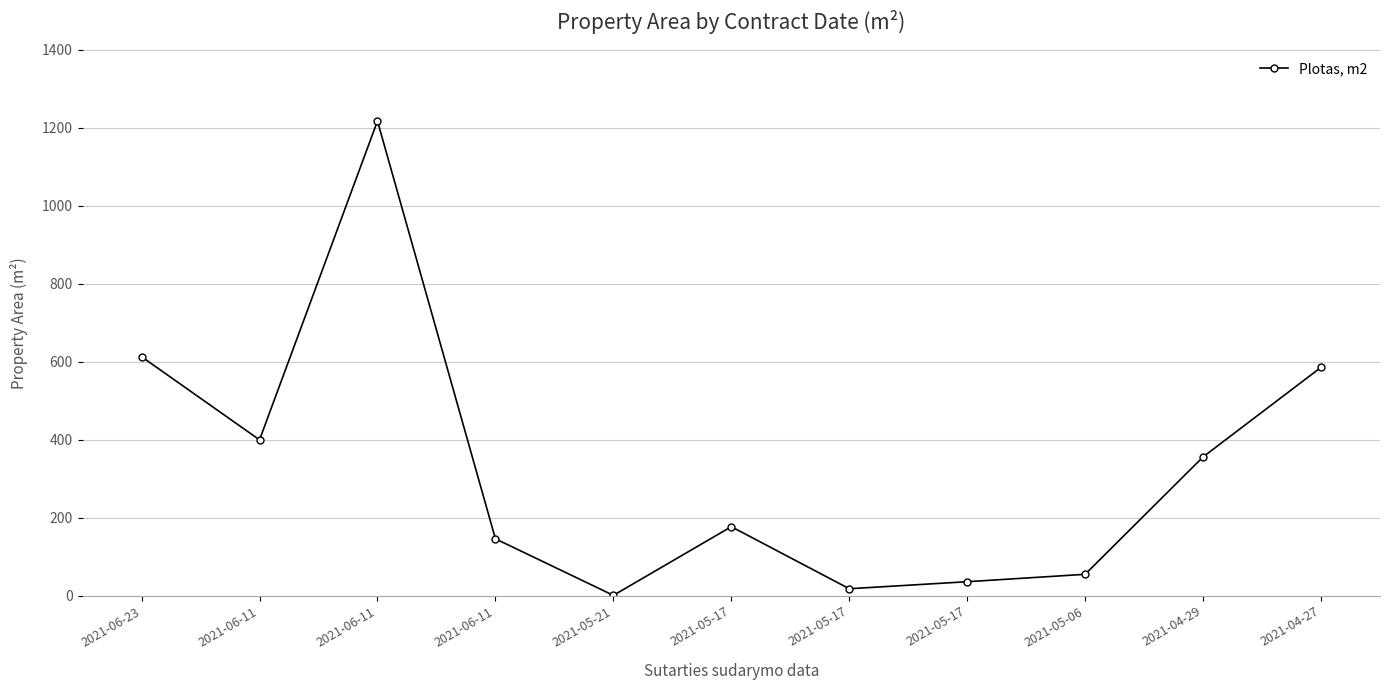

Reading left to right, what are all the values shown in this chart?

2021-06-23=613.1	2021-06-11=399.9	2021-06-11=1217.6	2021-06-11=146.1	2021-05-21=1.0	2021-05-17=177.2	2021-05-17=18.0	2021-05-17=36.0	2021-05-06=55.0	2021-04-29=356.1	2021-04-27=585.9